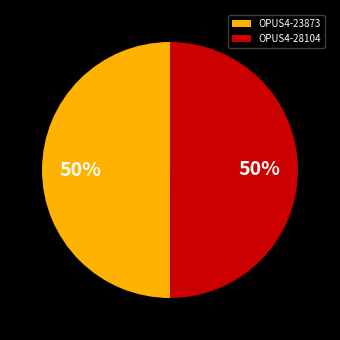

The OPUS4-28104 slice represents 50% of the pie. True or false?

True